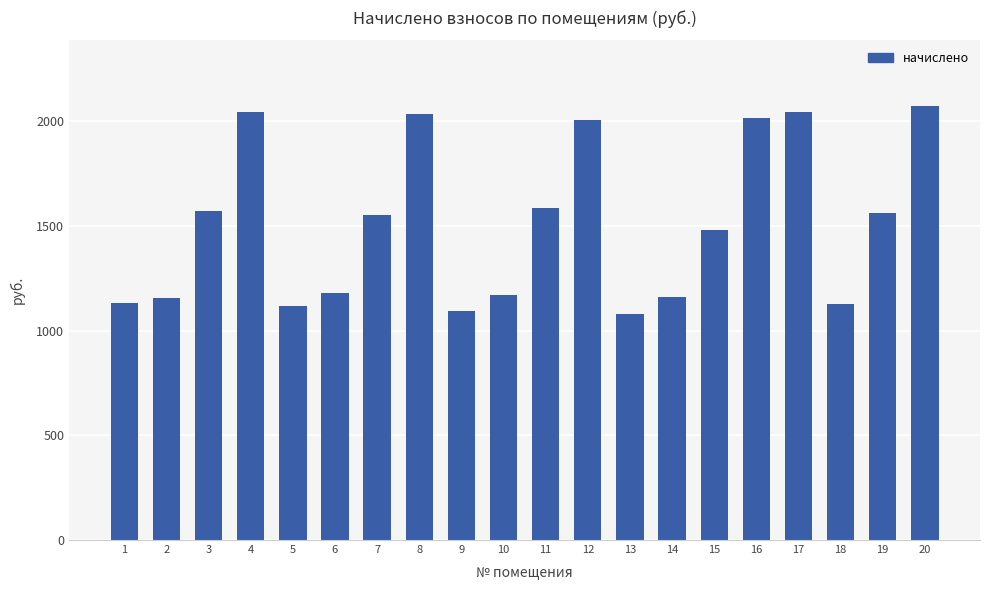

How many data points are less than 1550?

10